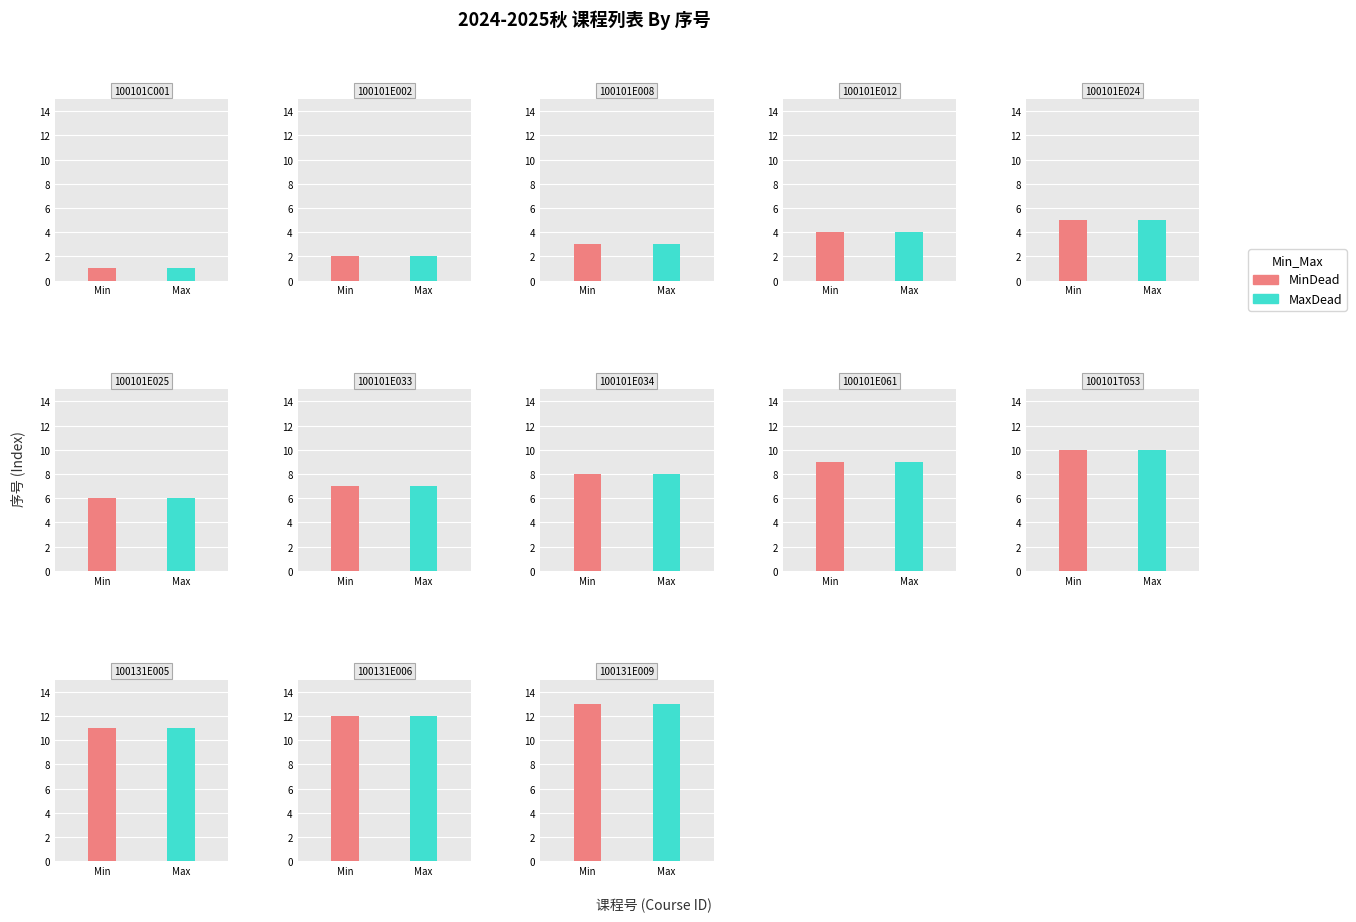

The MinDead series shows 1 at 100101E002. True or false?

False